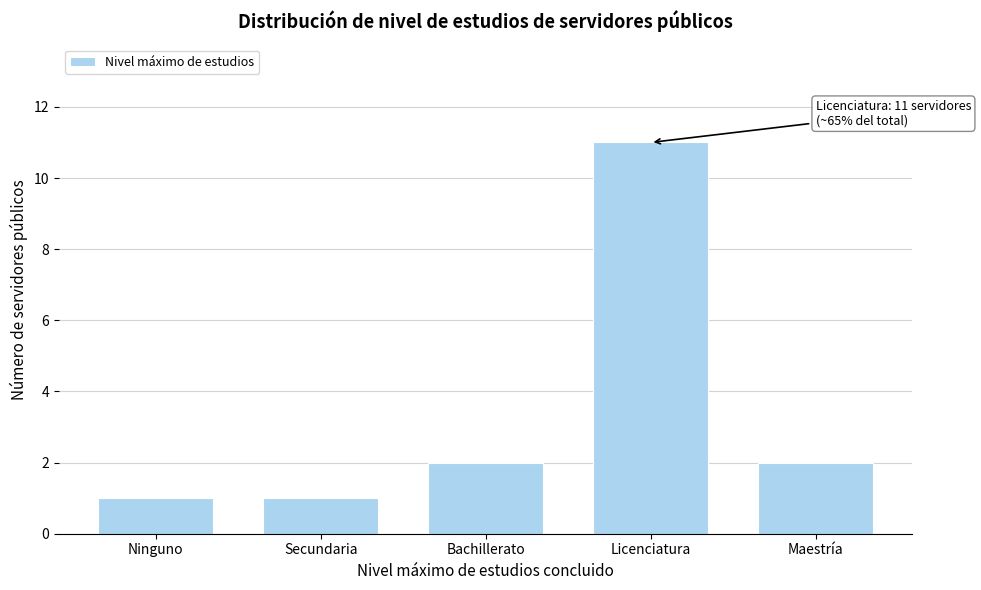

Reading right to left, what are all the values shown in this chart?

2	11	2	1	1